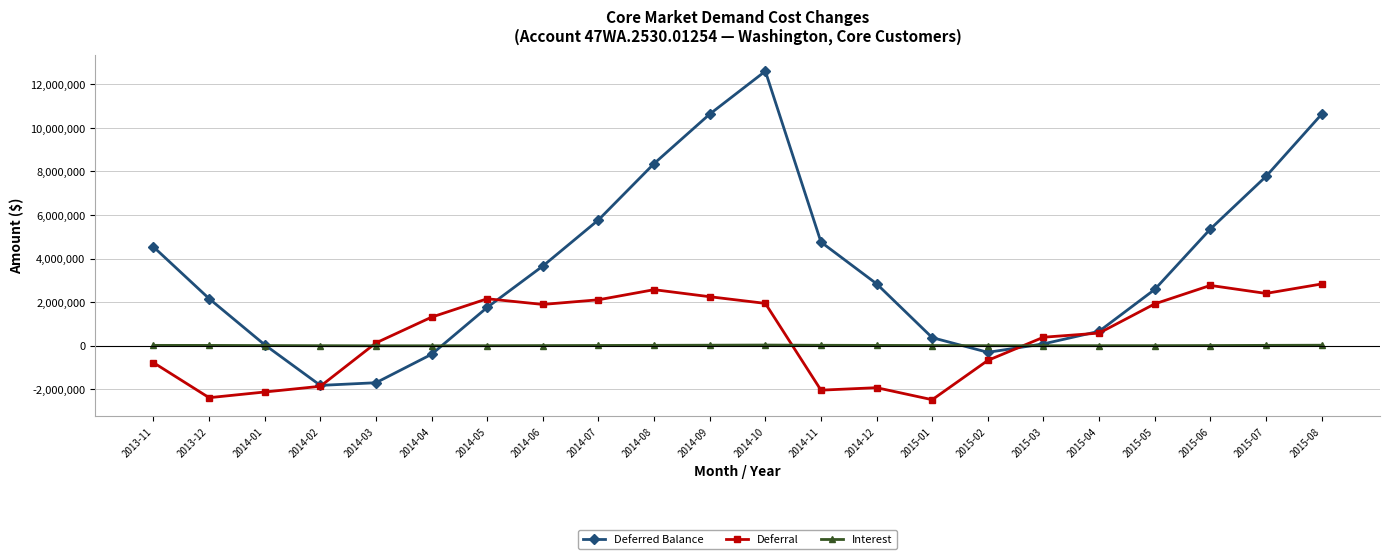

How many data points in Deferral are less than 1309977?

11